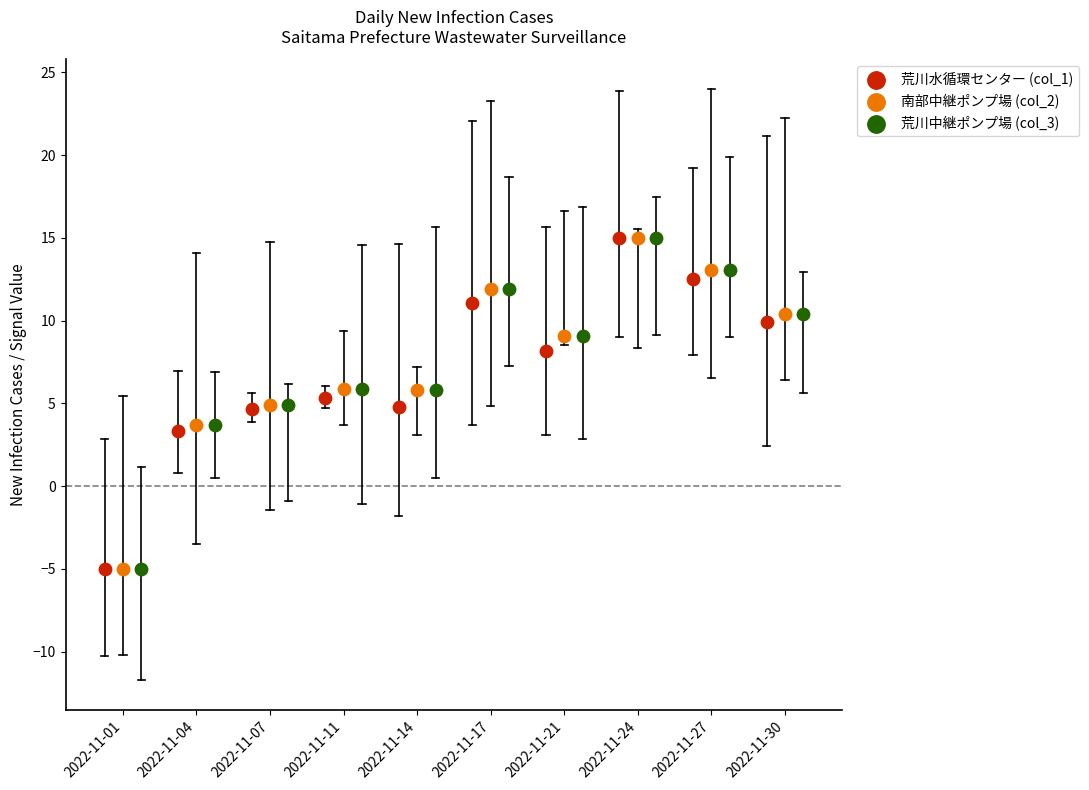

What are all the series names shown in the legend?

荒川水循環センター (col_1), 南部中継ポンプ場 (col_2), 荒川中継ポンプ場 (col_3)